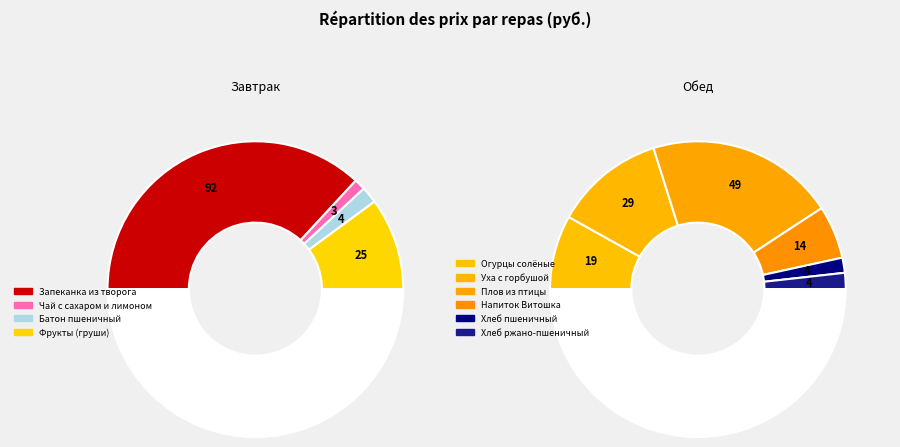

How many segments does this pie chart have?

10